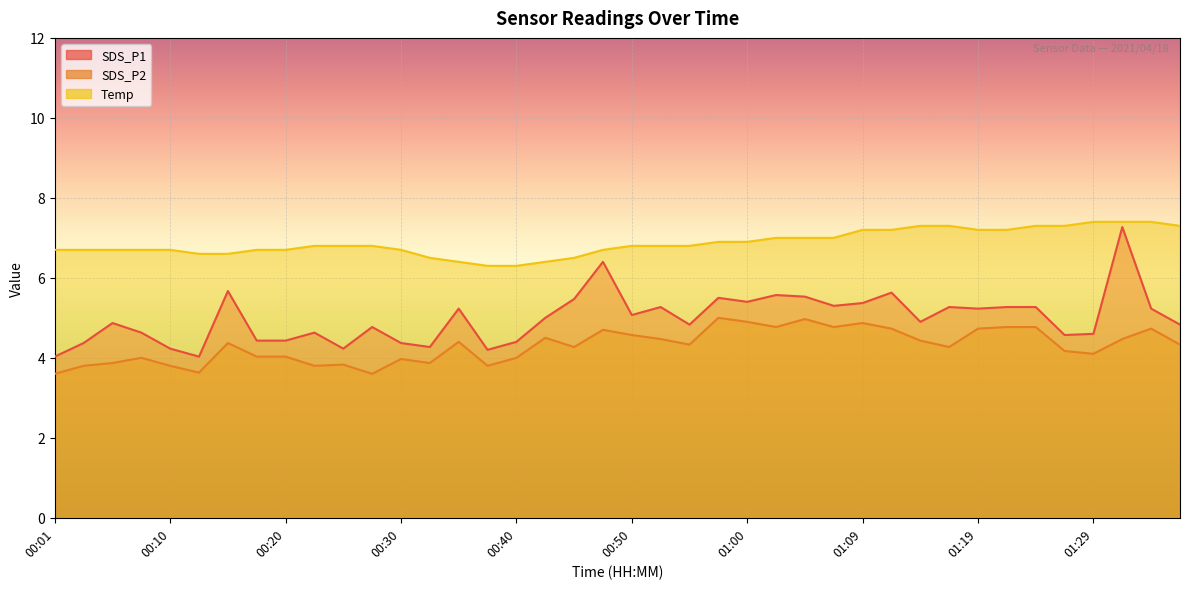

What are all the series names shown in the legend?

SDS_P1, SDS_P2, Temp